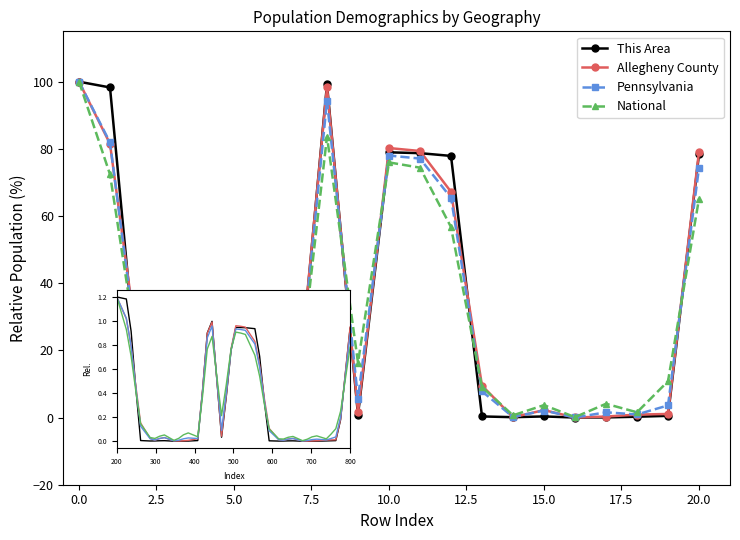

What is the value of the This Area point at the 2nd from the left?

98.3